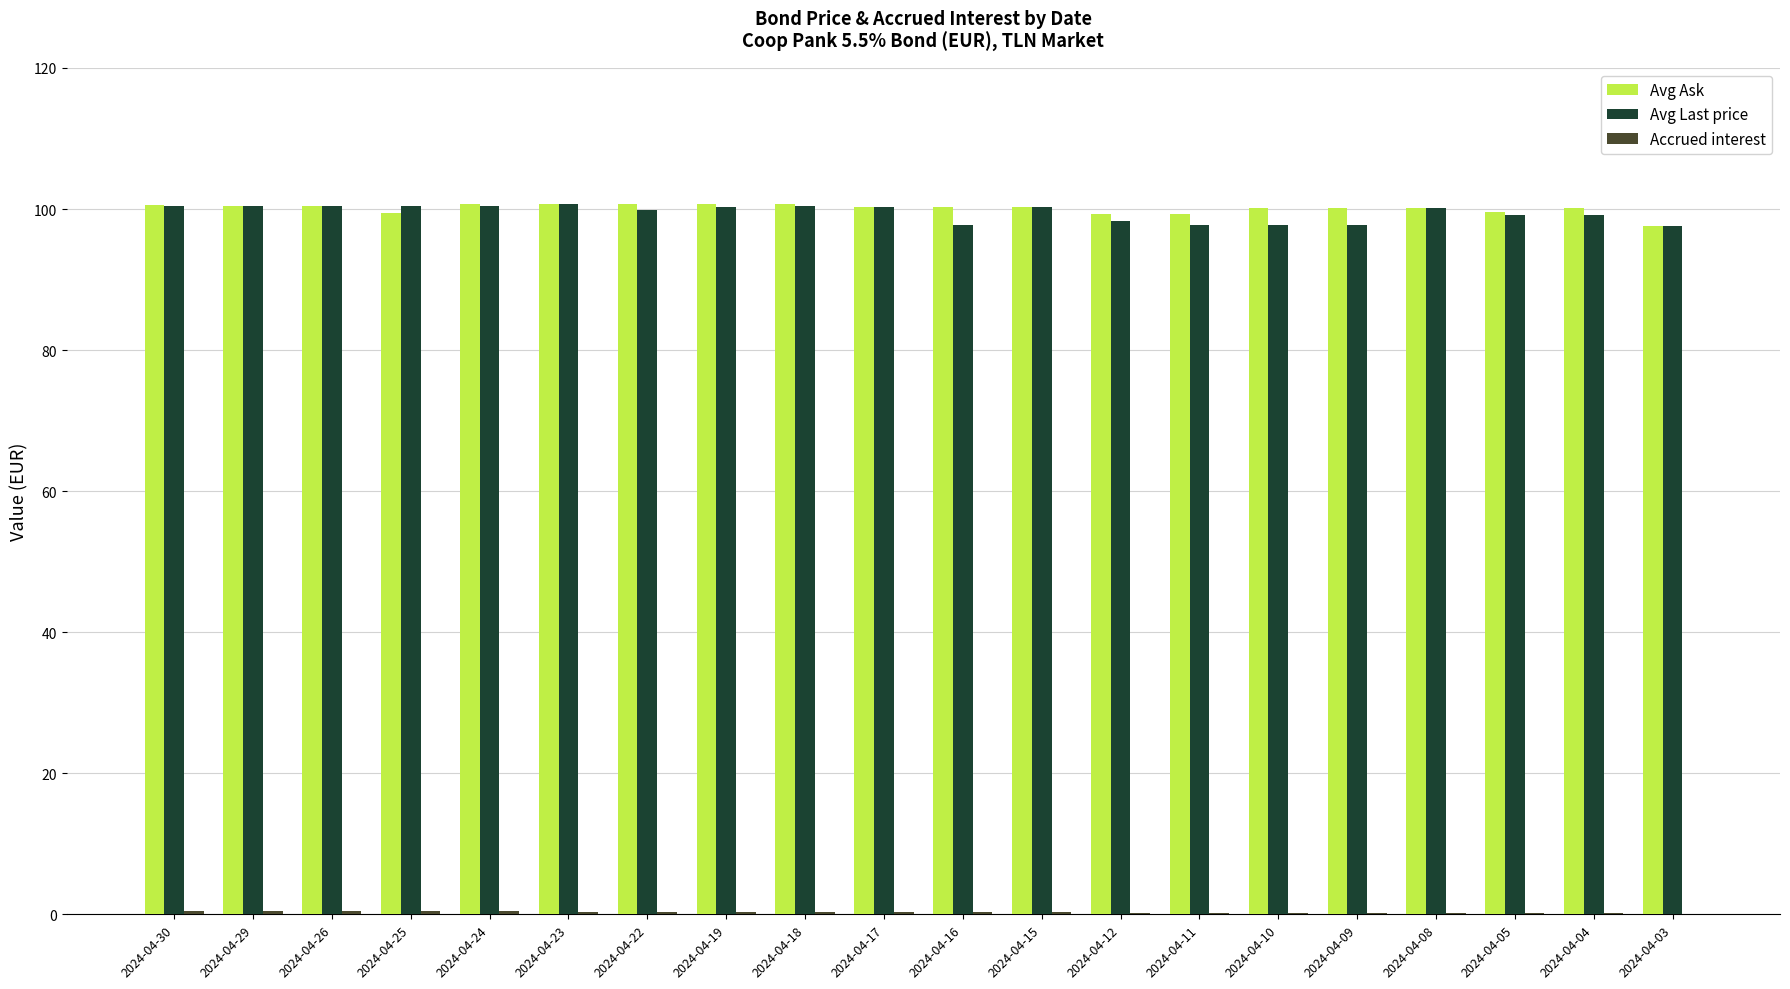

What is the maximum value shown in the chart?

100.8